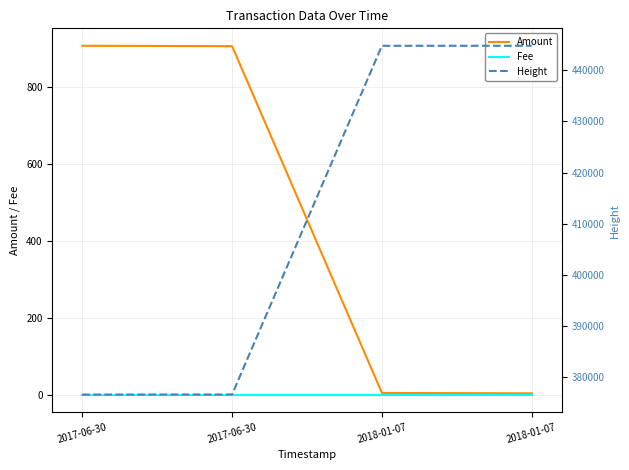

Count the number of categories in the chart.

4